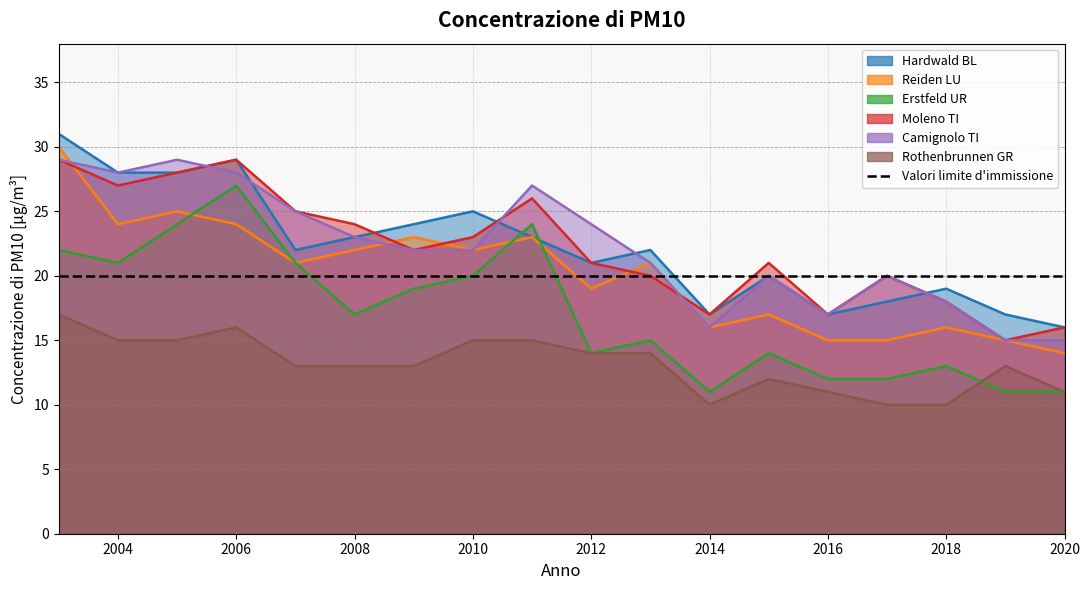

What is the total value across all series at 2008?

122